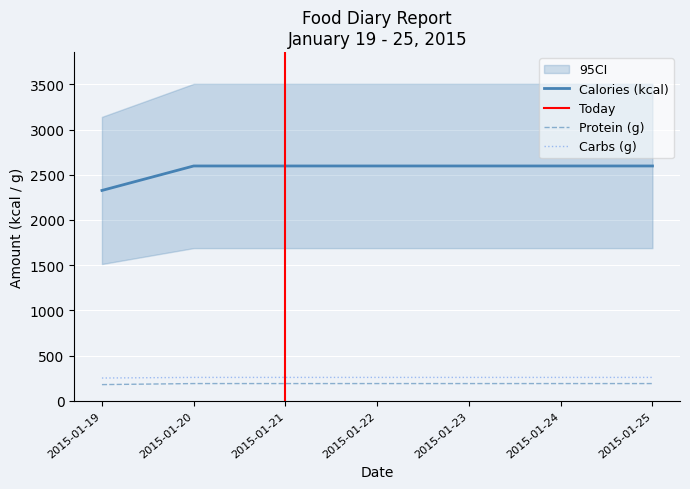

Between 2015-01-23 and 2015-01-21, which is larger?

2015-01-23